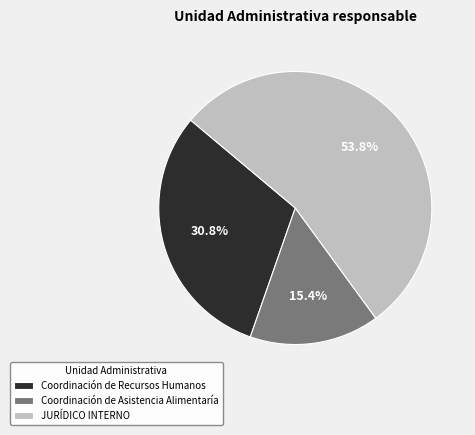

To the nearest percent, what portion does JURÍDICO INTERNO represent?

54%